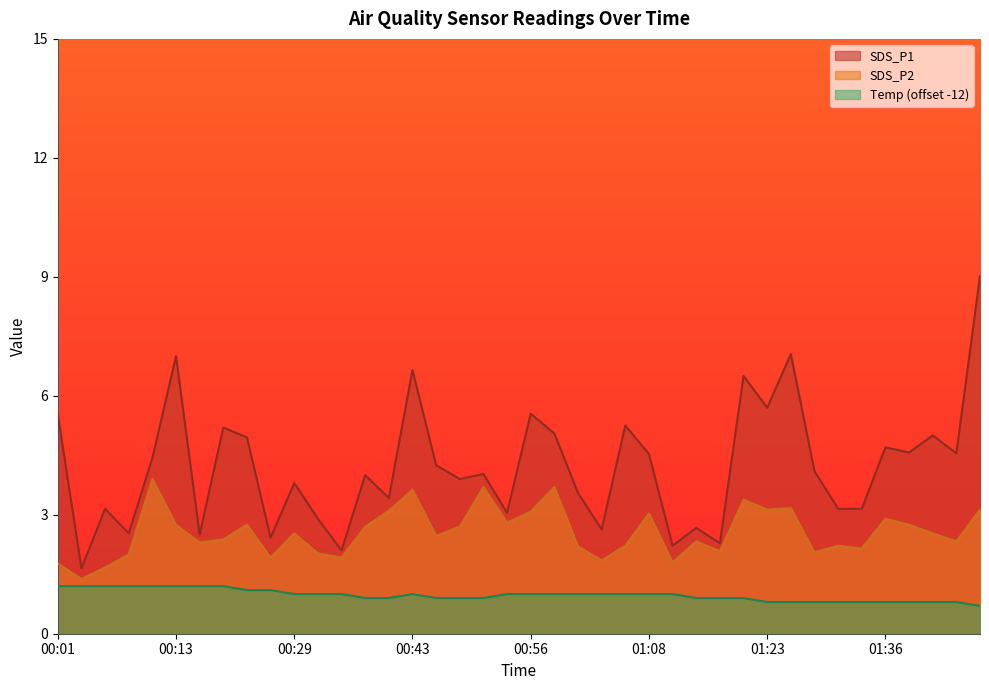

What is the highest value of the SDS_P2 series?

3.9